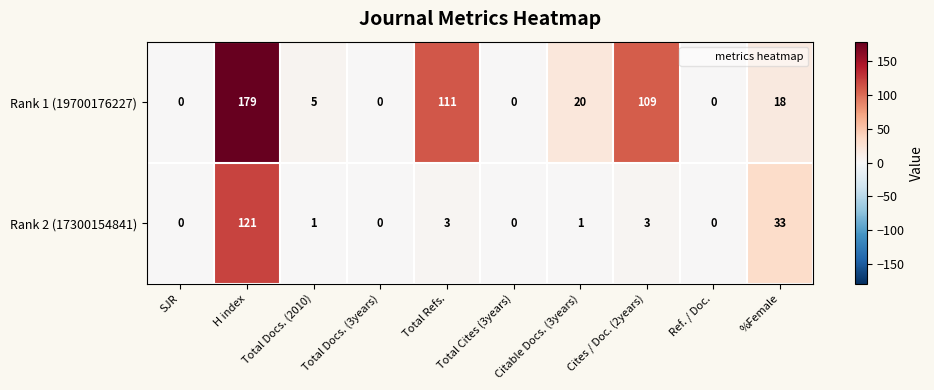

What is the difference between the highest and lowest values at Citable Docs. (3years)?

19